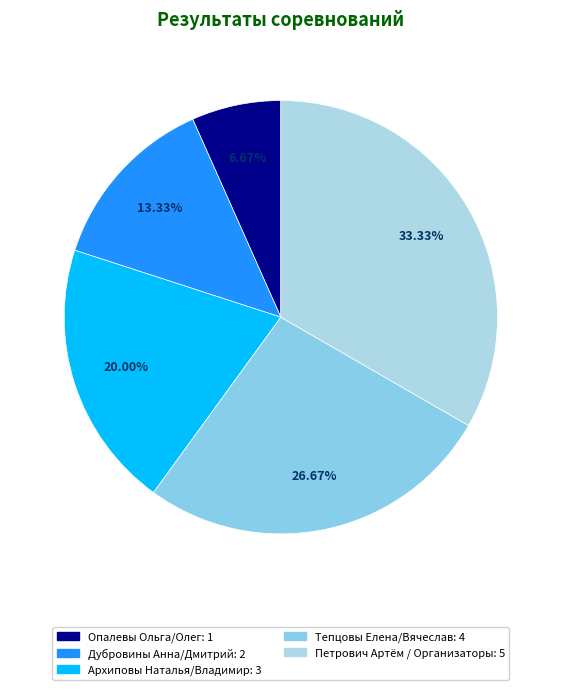

What percentage is NOT represented by Архиповы Наталья/Владимир?

80.0%